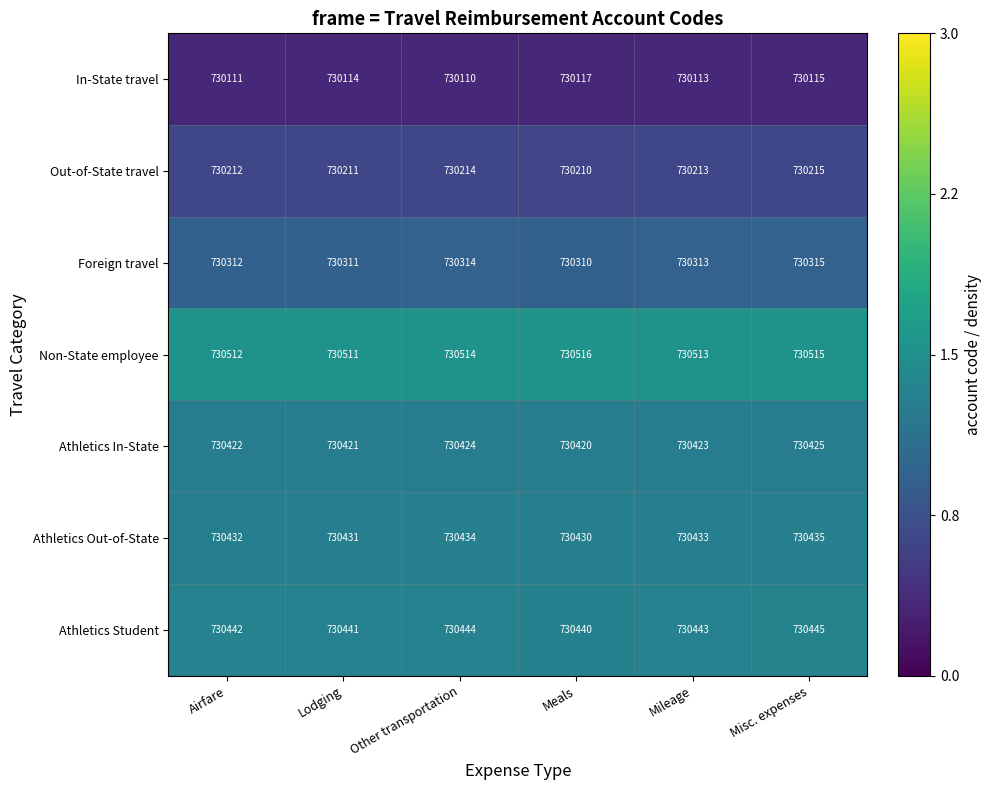

True or false: Athletics Out-of-State has a value of 730431 at Lodging.

True